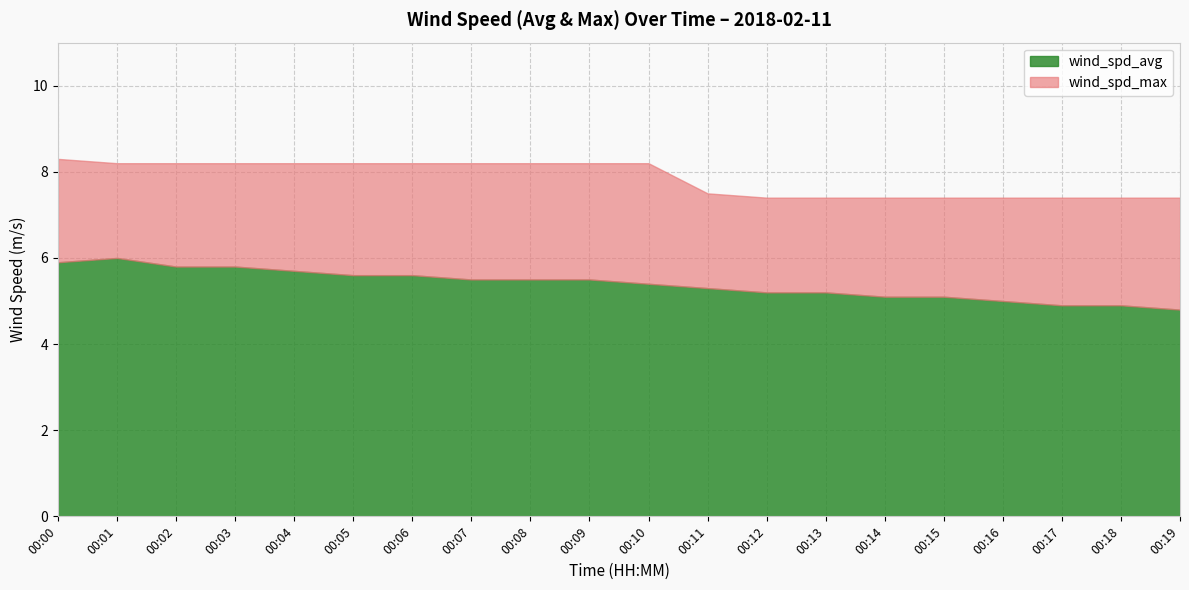

What is the average value of the wind_spd_max series?

7.8